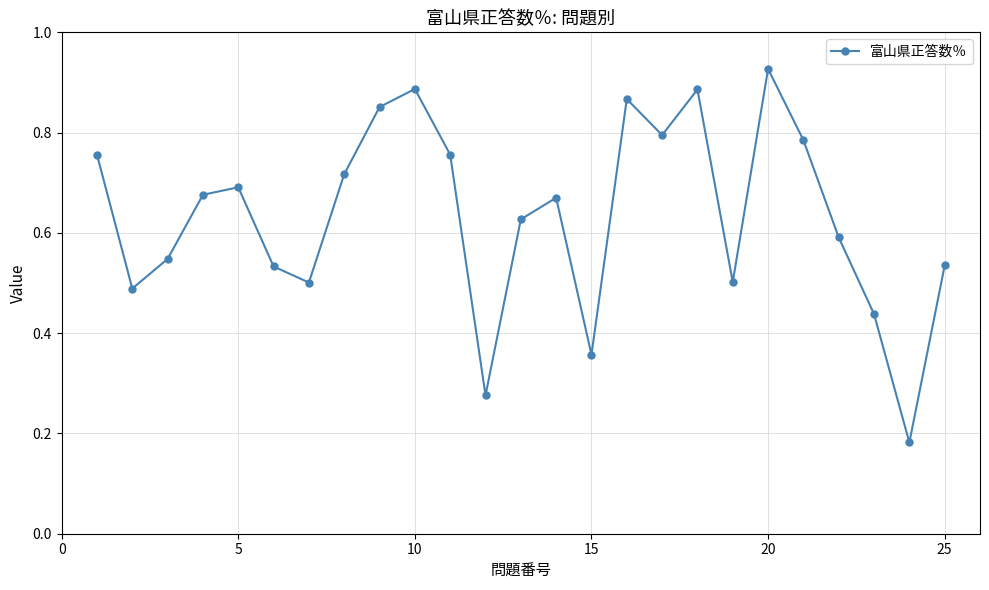

How many lines are shown in the chart?

1